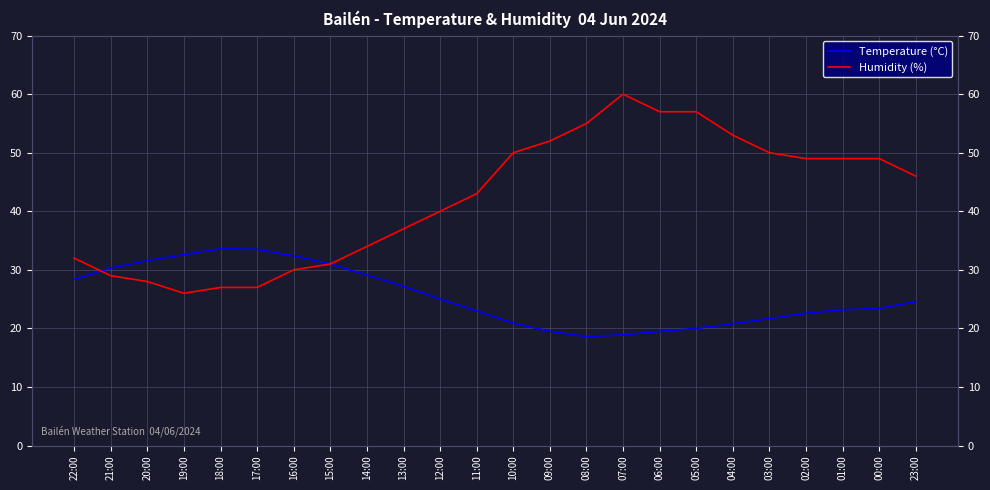

Count the number of data series in this chart.

2